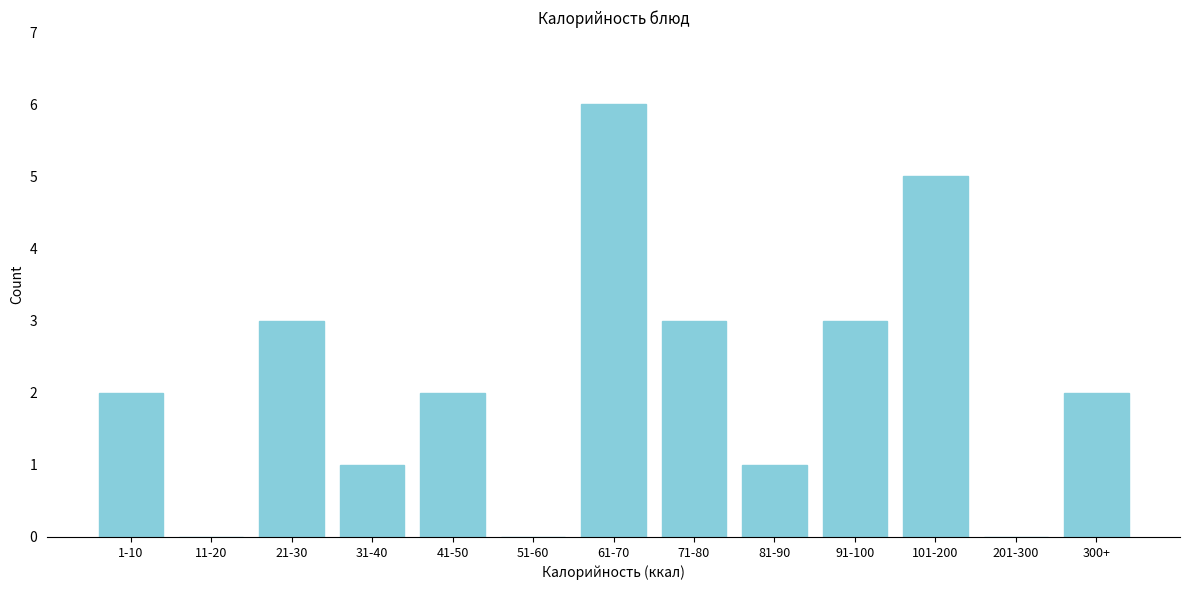

Reading left to right, transcribe all the data shown in this chart.

1-10=2	11-20=0	21-30=3	31-40=1	41-50=2	51-60=0	61-70=6	71-80=3	81-90=1	91-100=3	101-200=5	201-300=0	300+=2